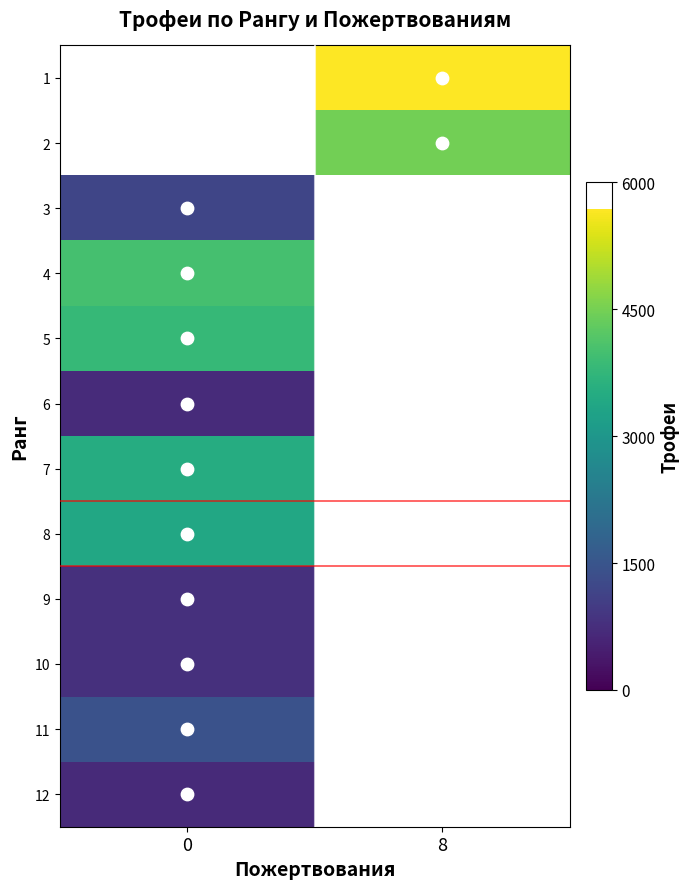

What is the highest value of the 4 series?

4010.0